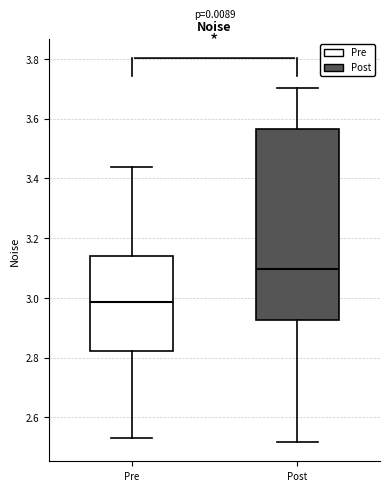

Where does the median line of the box for Pre sit on the y-axis? The values are not printed on the chart, so give them approximately, as read against the axis.

2.98